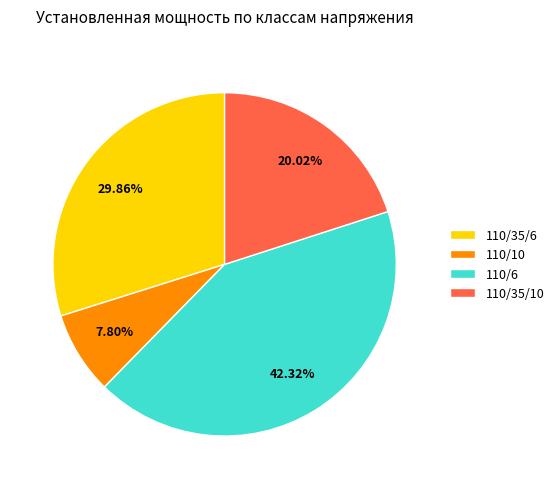

Is there any slice that represents more than half of the pie?

No